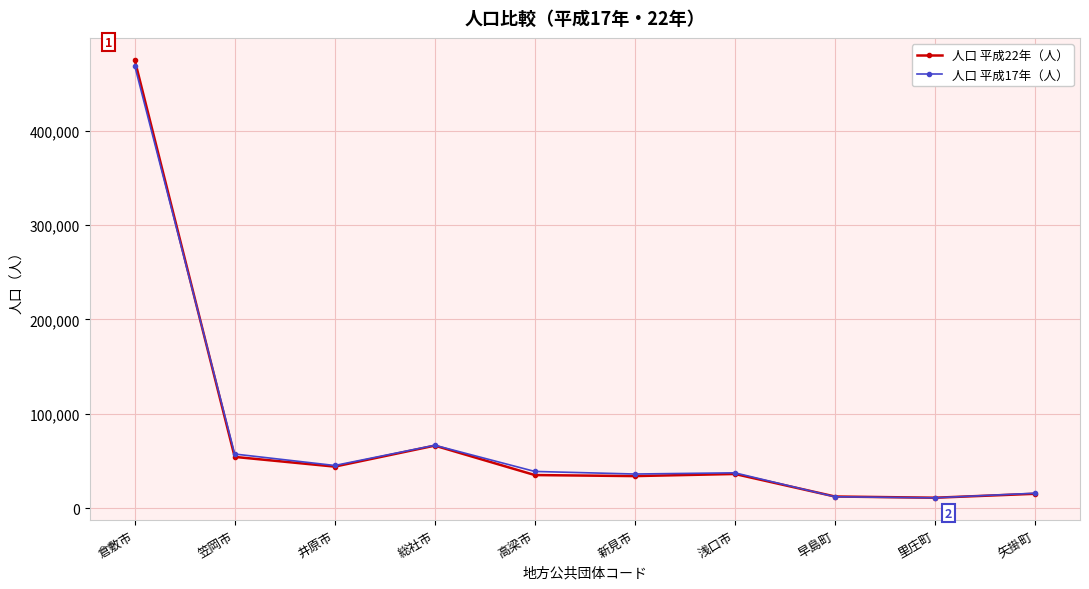

Which series changed the most between 浅口市 and 早島町?

人口 平成17年（人）